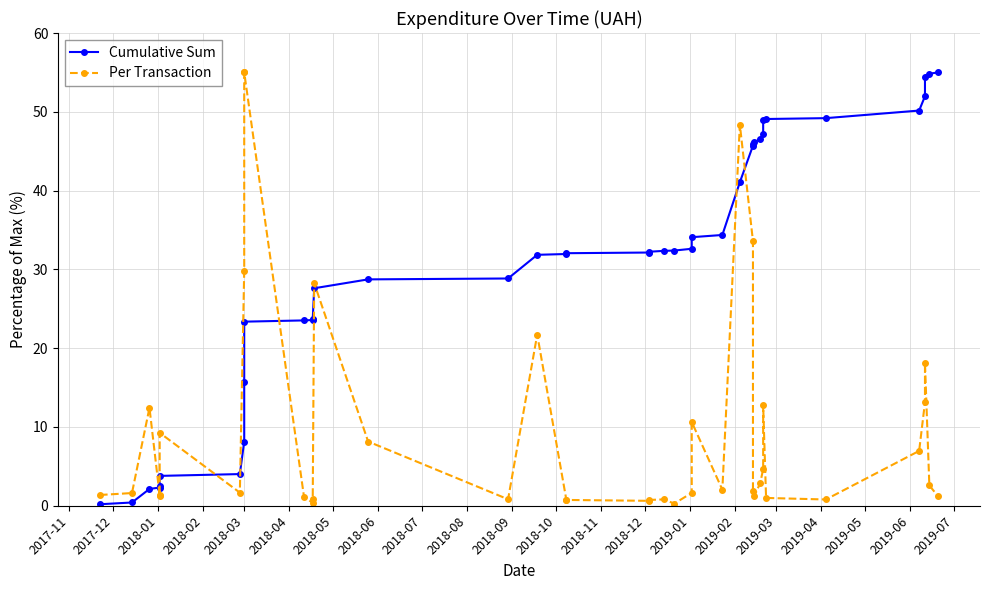

How many lines are shown in the chart?

2